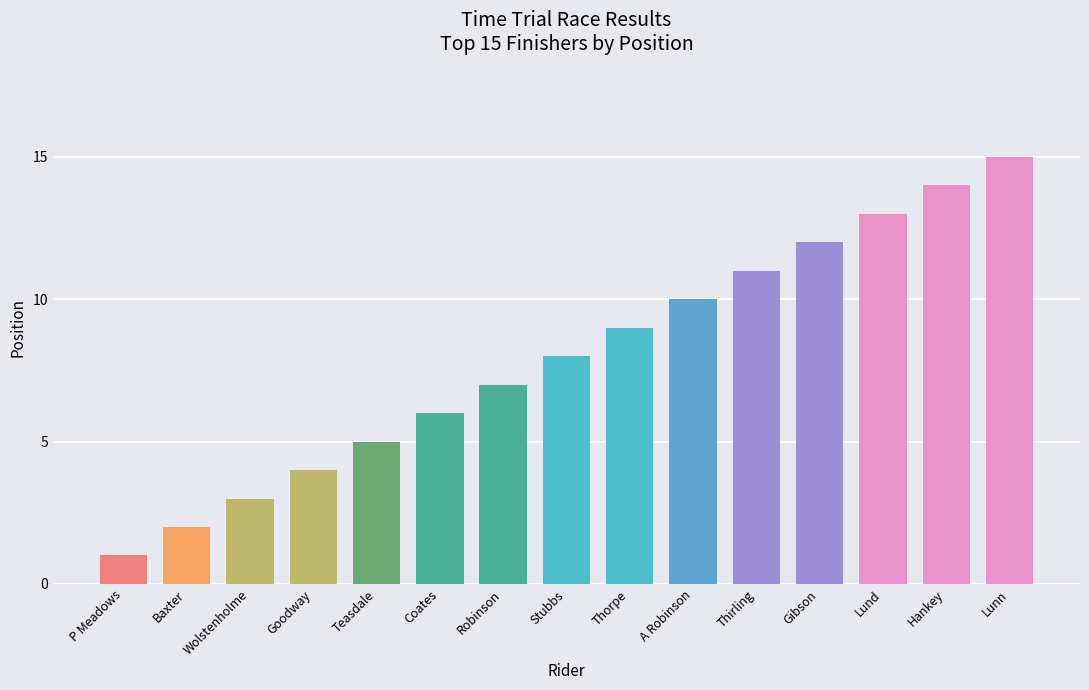

How many values are below 8?

7